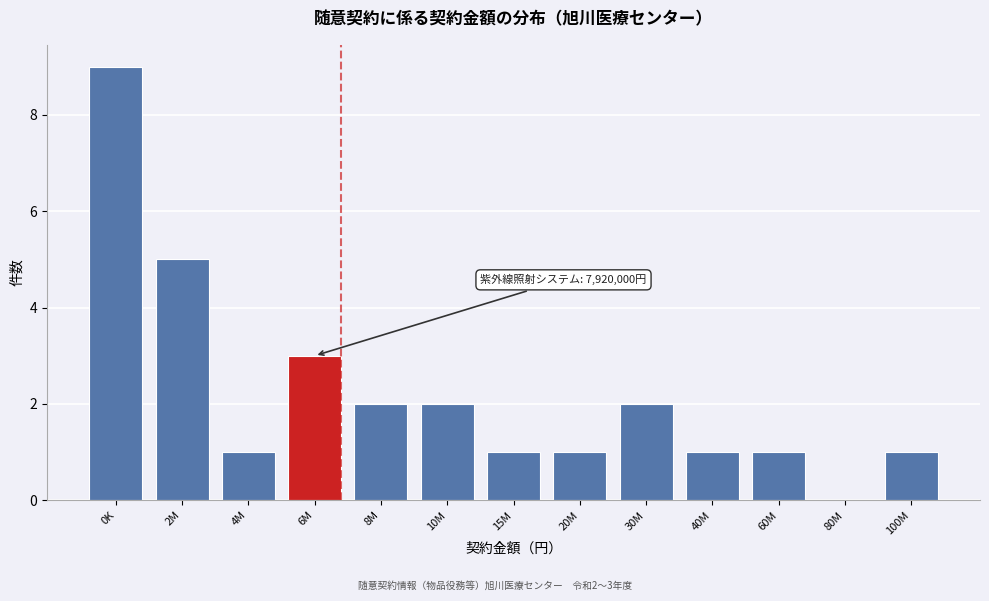

Reading left to right, list all the values displayed in this chart.

0K=9	2M=5	4M=1	6M=3	8M=2	10M=2	15M=1	20M=1	30M=2	40M=1	60M=1	80M=0	100M=1